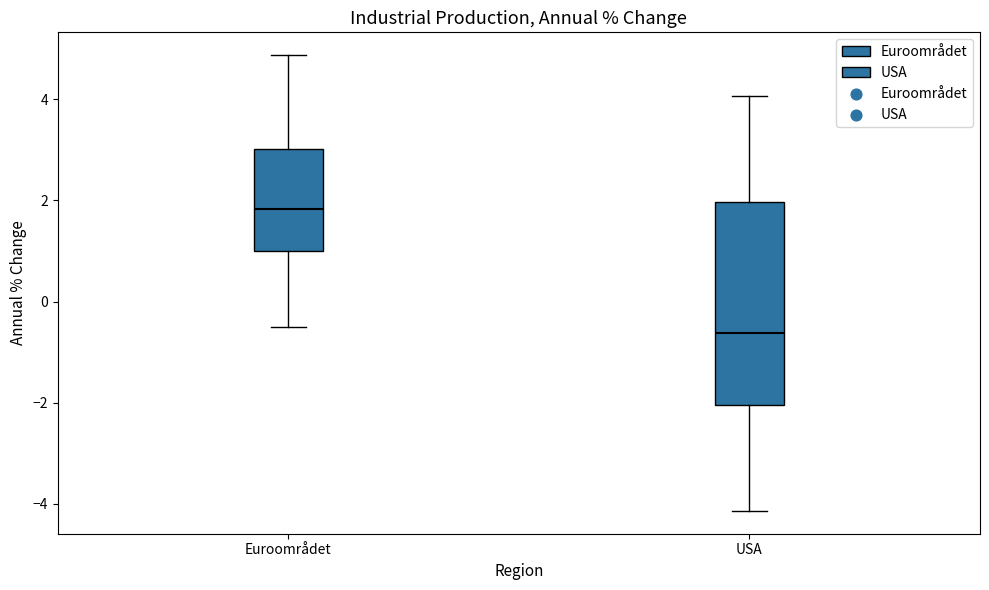

Which box has the highest median line?

Euroområdet